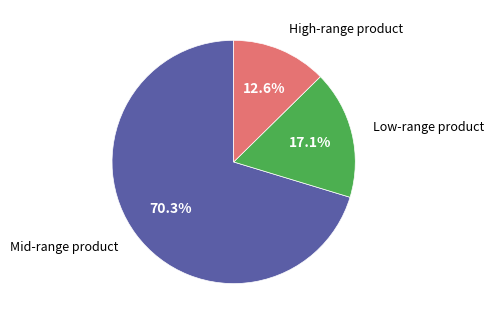

Is there a majority slice in this chart?

Yes